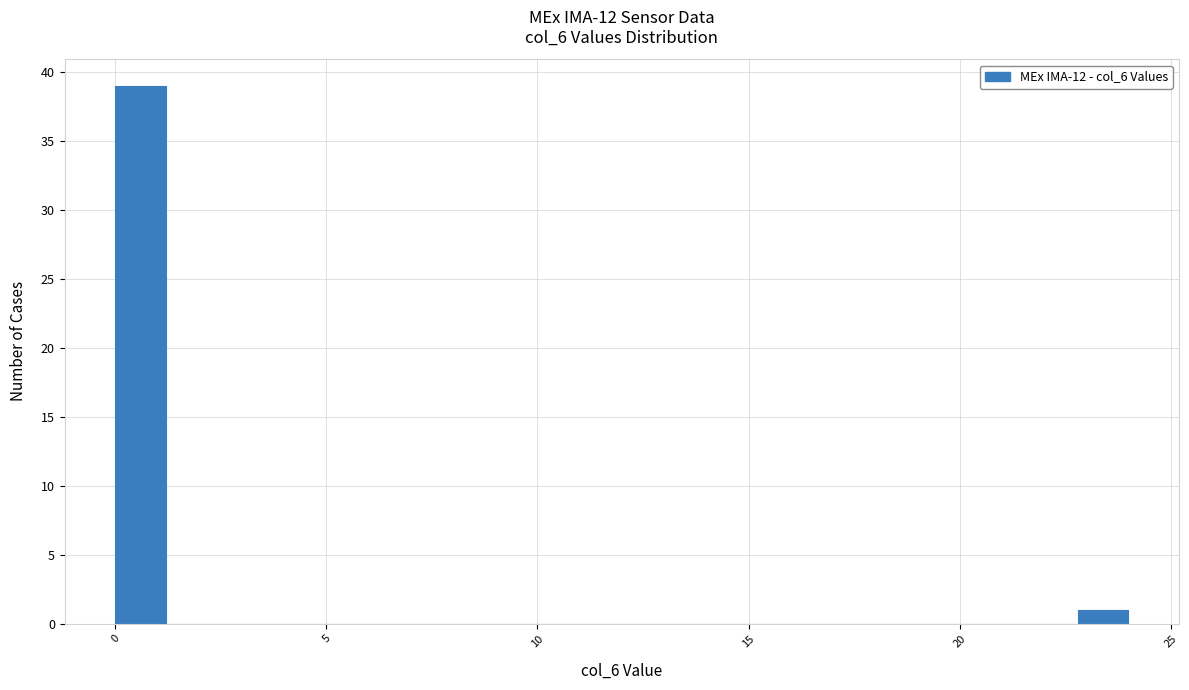

Read against the x-axis, roughly where is the centre of the tallest bar?

0.5